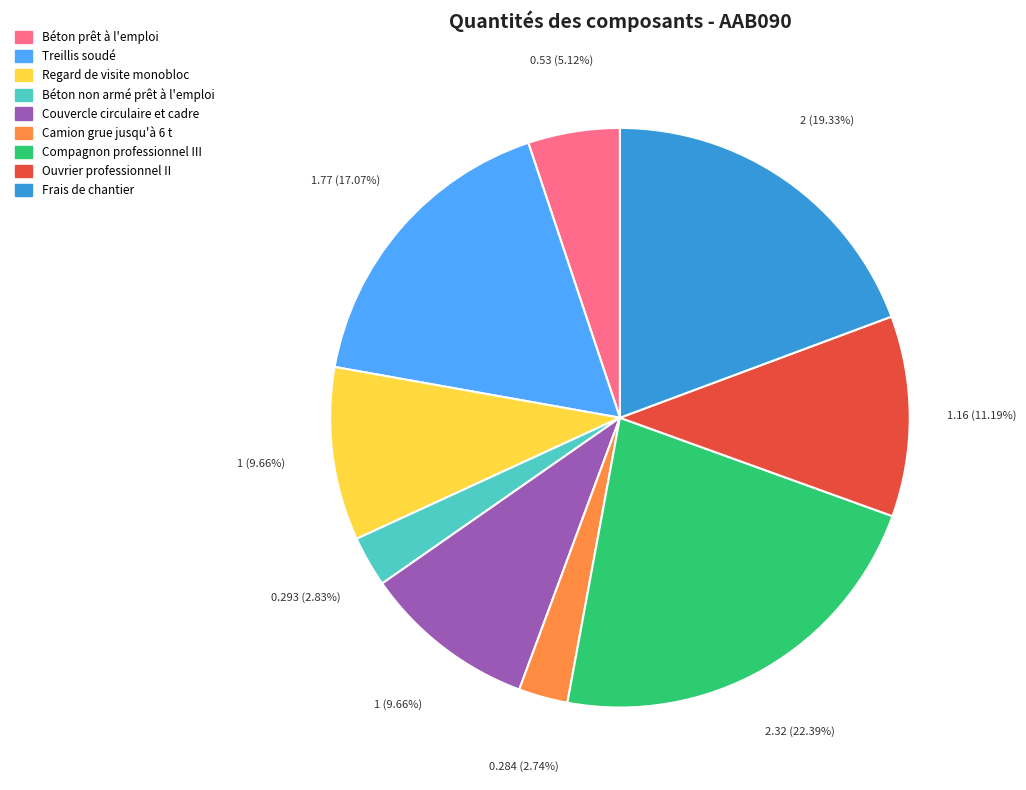

Does Ouvrier professionnel II represent more than half of the total?

No